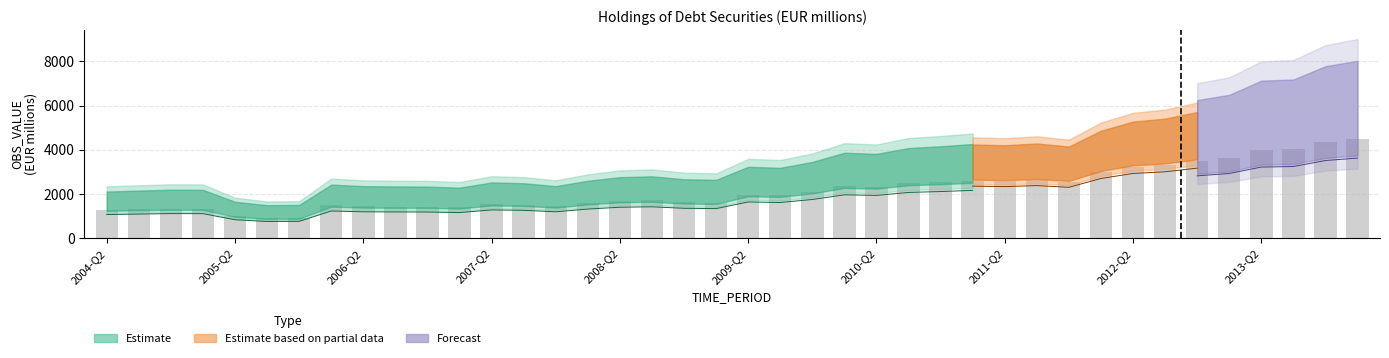

The value at 2005-Q4 is 1327.8. True or false?

False